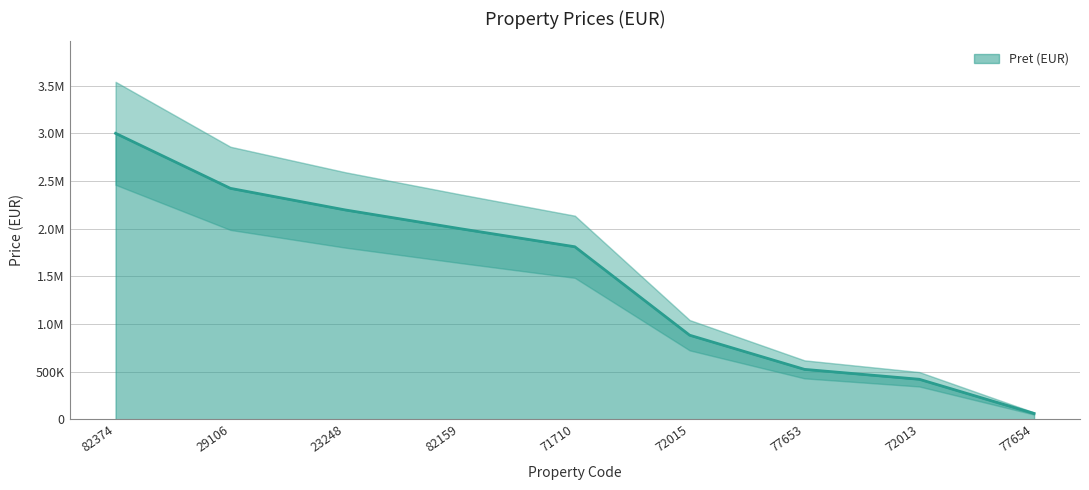

How many lines are shown in the chart?

1